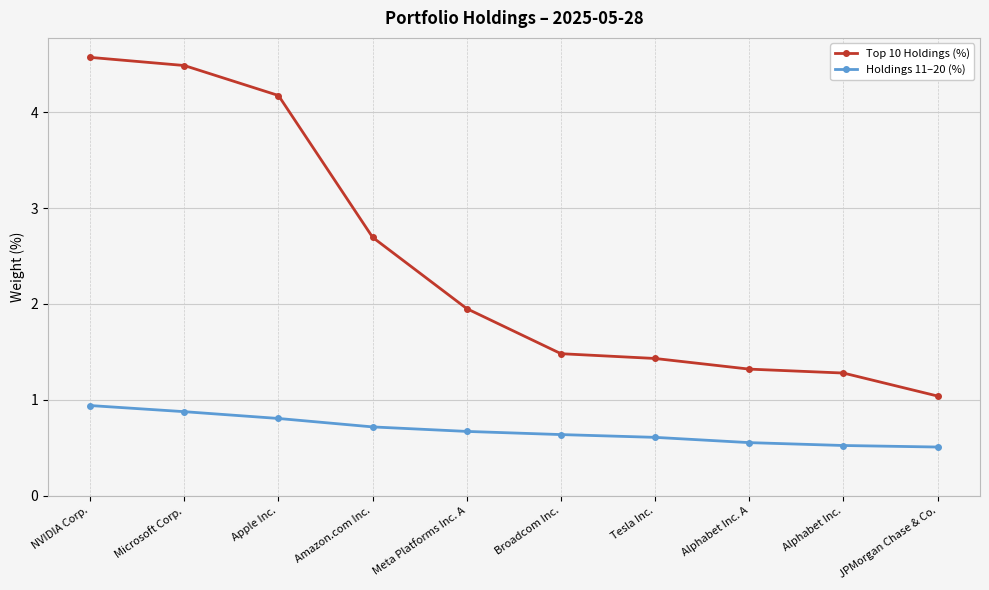

At how many categories does at least one series exceed 4?

3